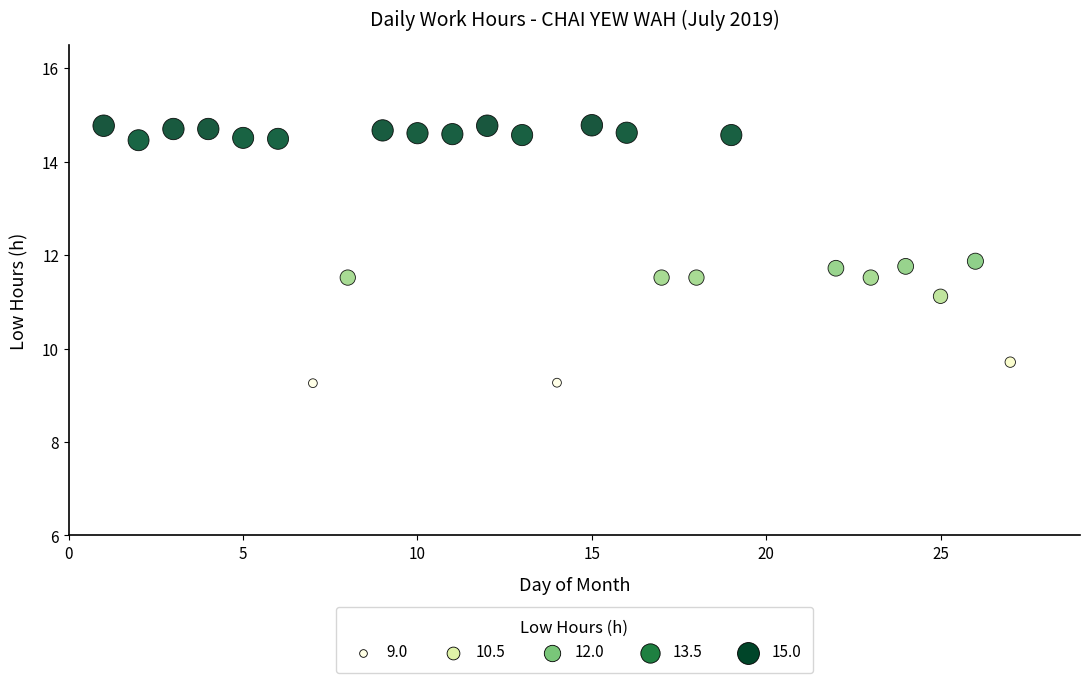

What Y value in the scatter plot is closest to 12?

11.9